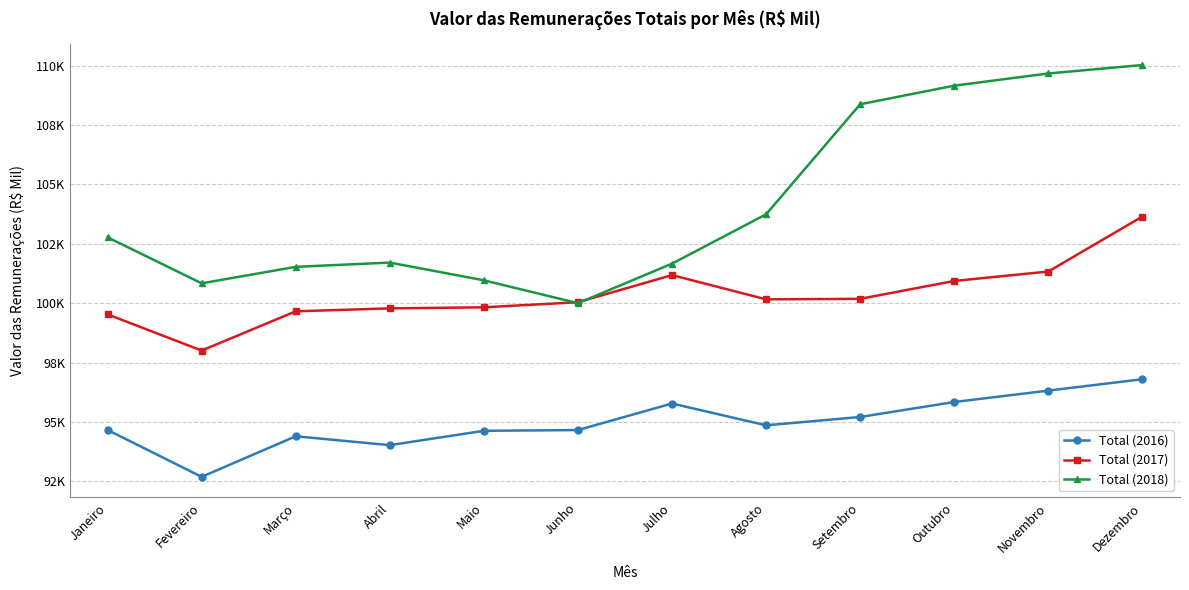

Is the value of Total (2018) at Julho greater than the value of Total (2017) at Abril?

Yes